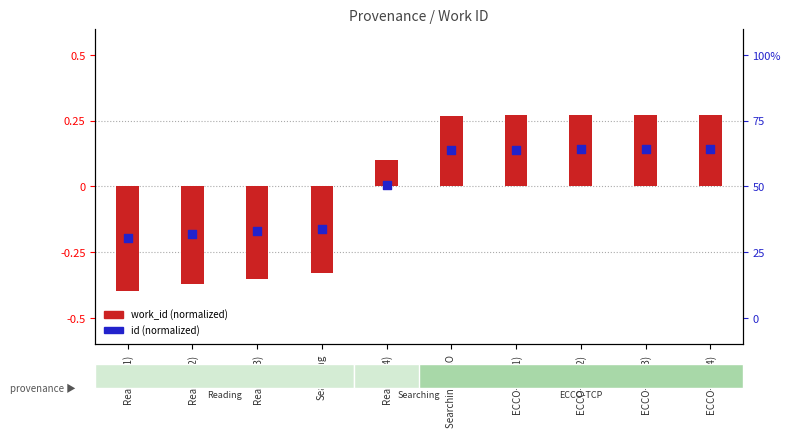

Which series contains the highest Y value?

work_id (normalized)